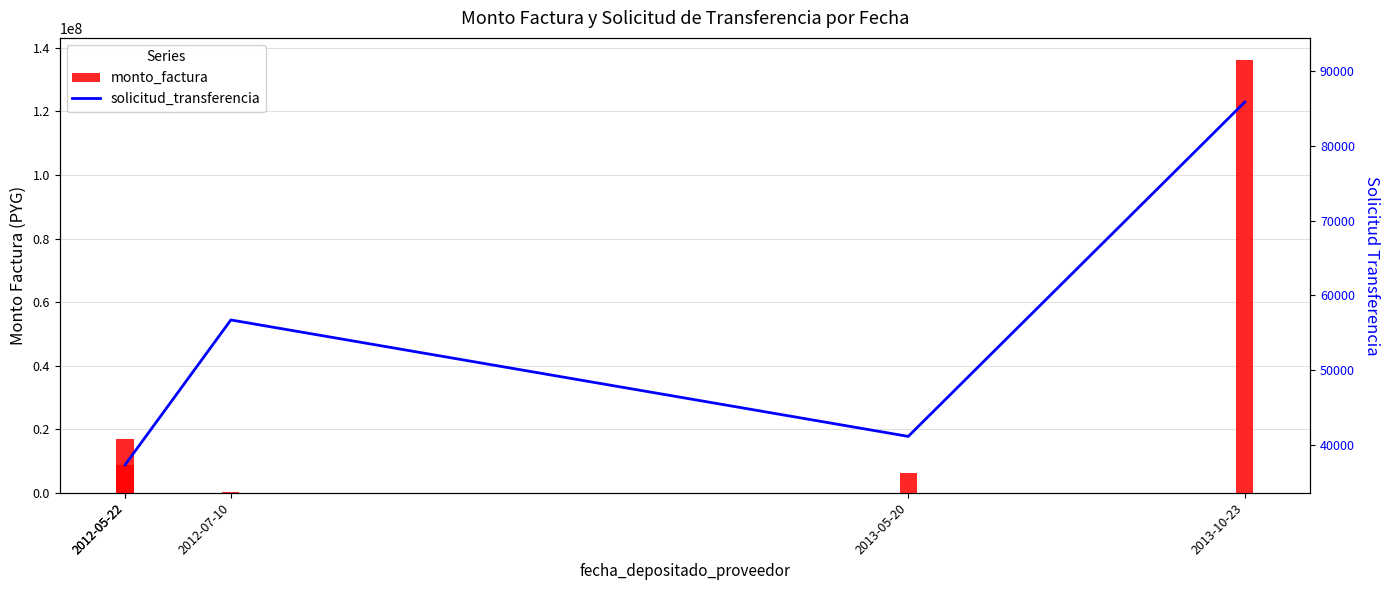

Reading left to right, transcribe all the data shown in this chart.

monto_factura: 17068178	8755110	234464	6186933	136342881
solicitud_transferencia: 37322	37329	56708	41128	85861